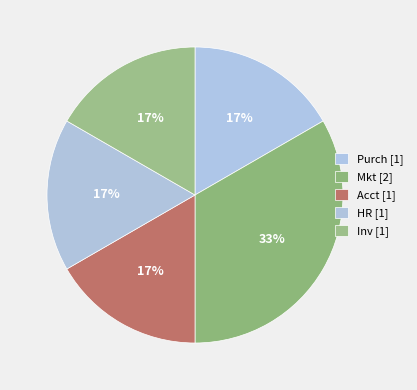

How many slices are in this pie chart?

5